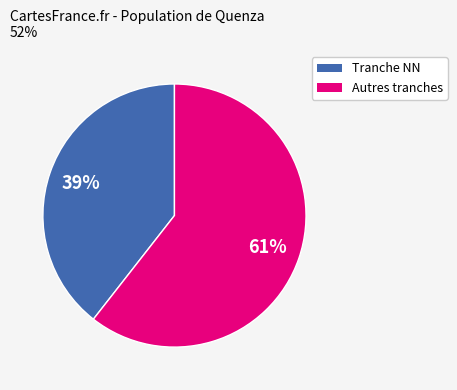

How many slices are in this pie chart?

2